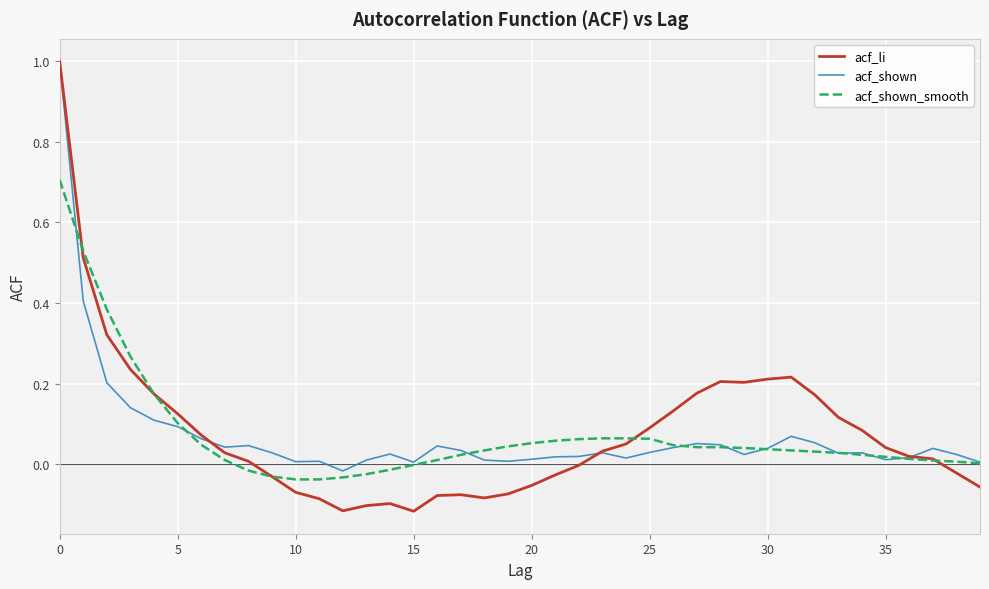

How many series are shown in this chart?

3